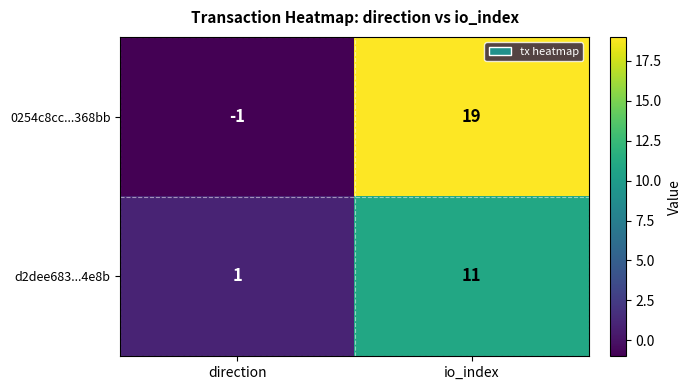

Reading left to right, list all the values displayed in this chart.

0254c8cc...368bb: direction=-1	io_index=19
d2dee683...4e8b: direction=1	io_index=11